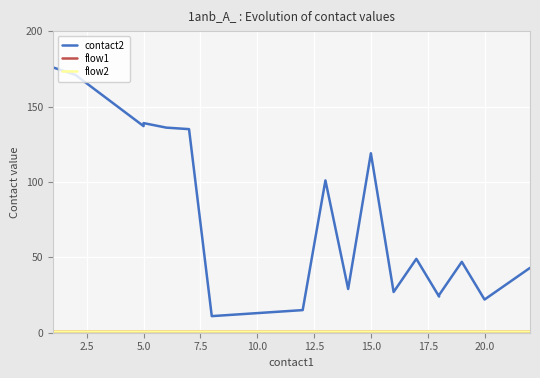

True or false: flow1 and contact2 cross at least once.

False